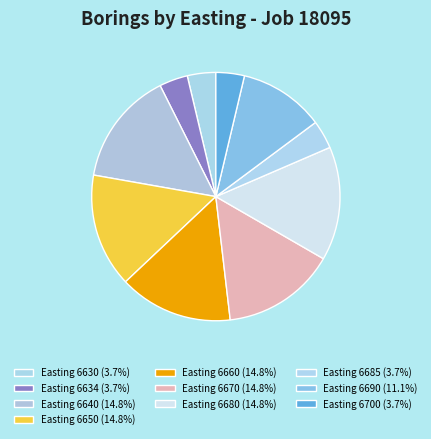

Count the number of slices in the pie.

10